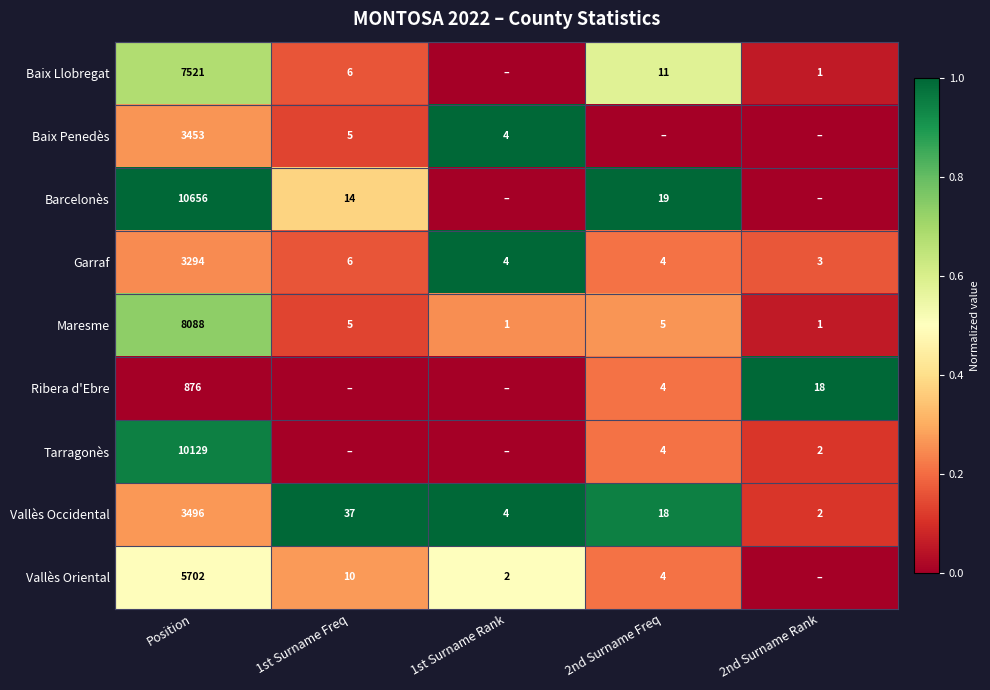

The value of Ribera d'Ebre at Position is 1146. True or false?

False